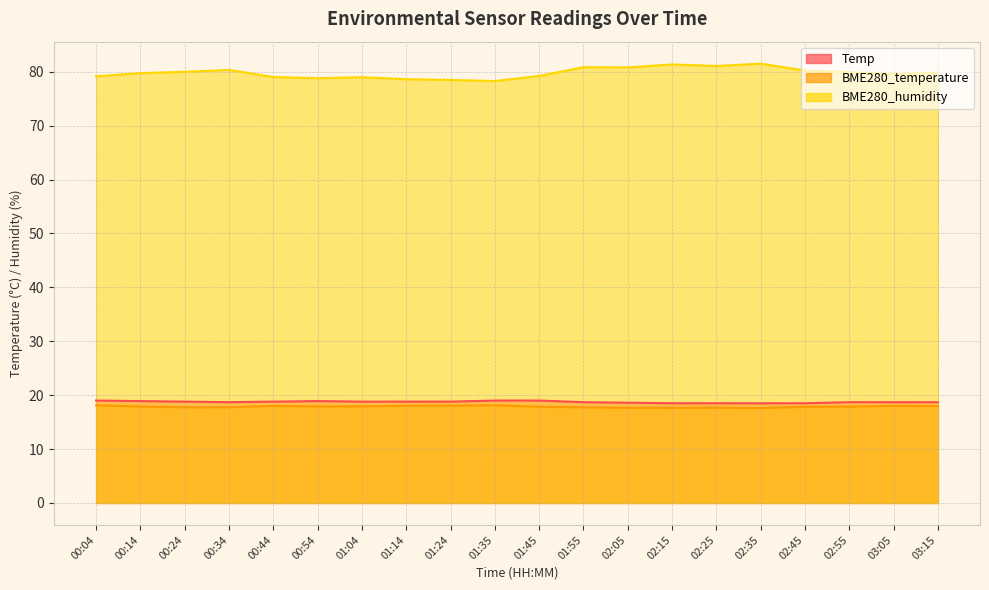

In BME280_humidity, how many points are higher than both neighbors (excluding endpoints)?

5